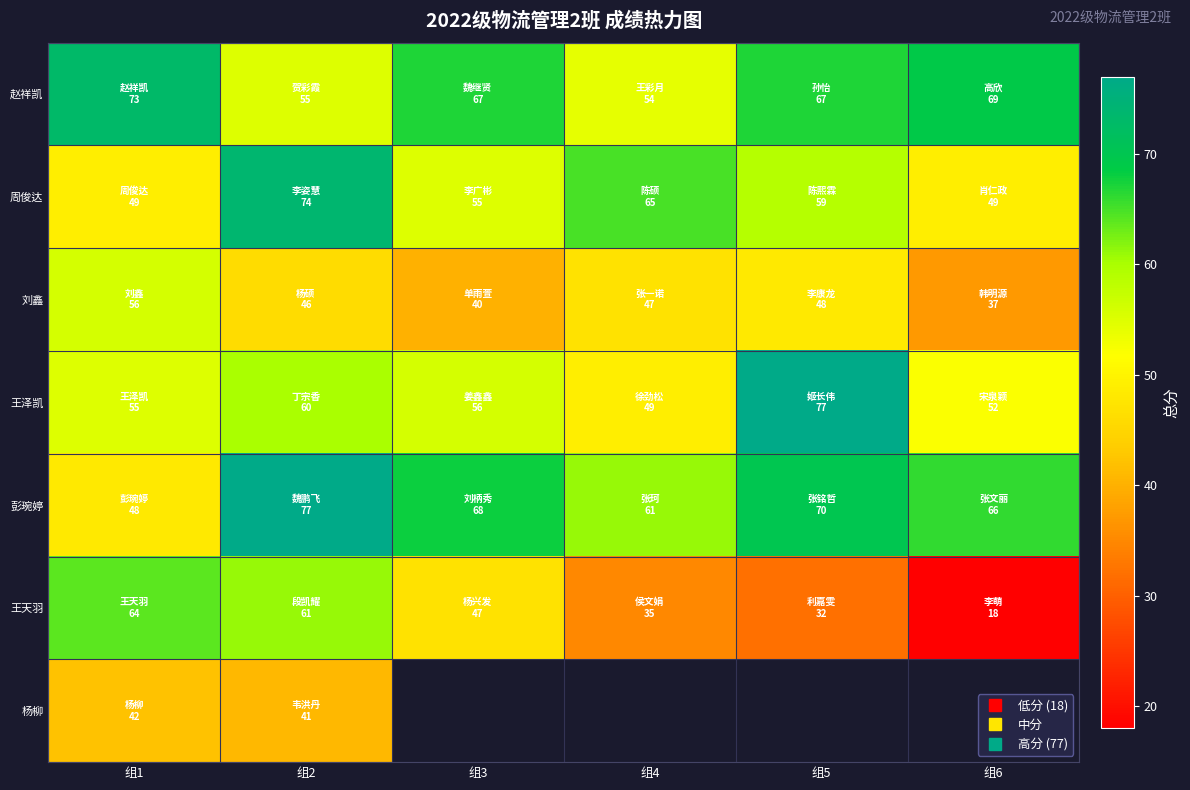

At which category is the sum across all series the highest?

组2